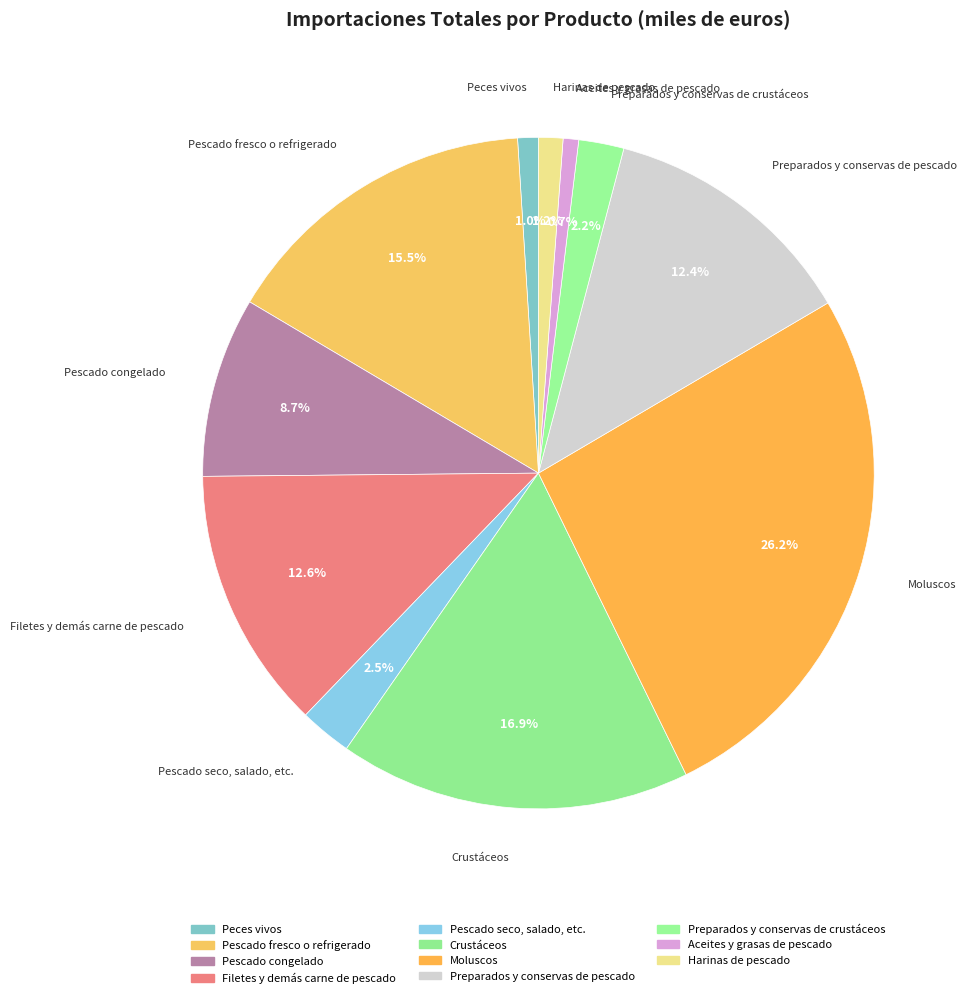

Count the number of slices in the pie.

11